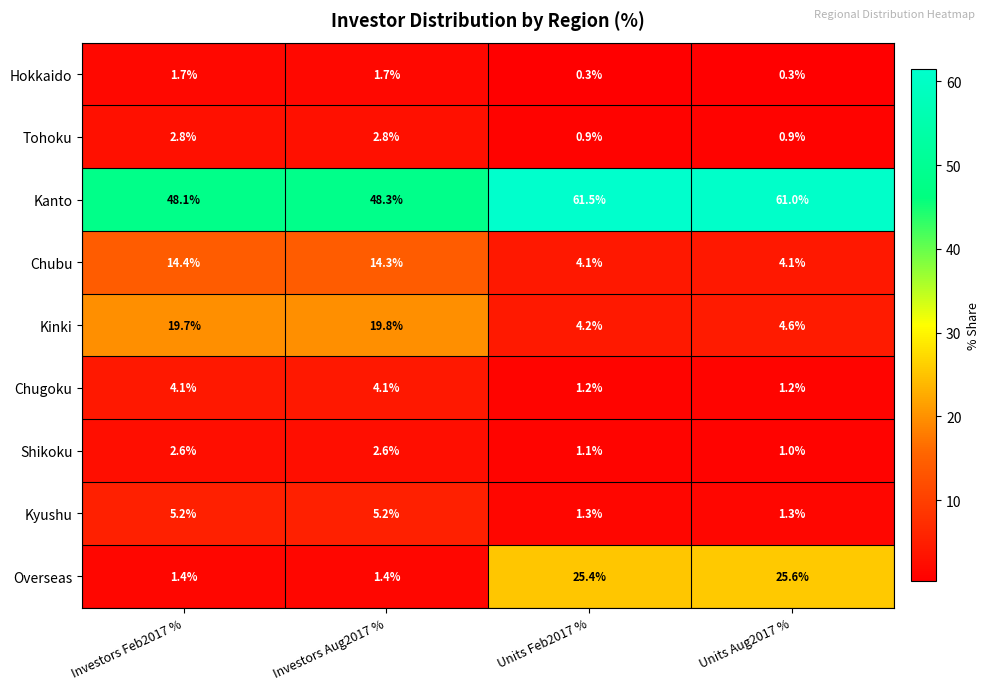

The value of Hokkaido at Units Aug2017 % is 0.3. True or false?

True